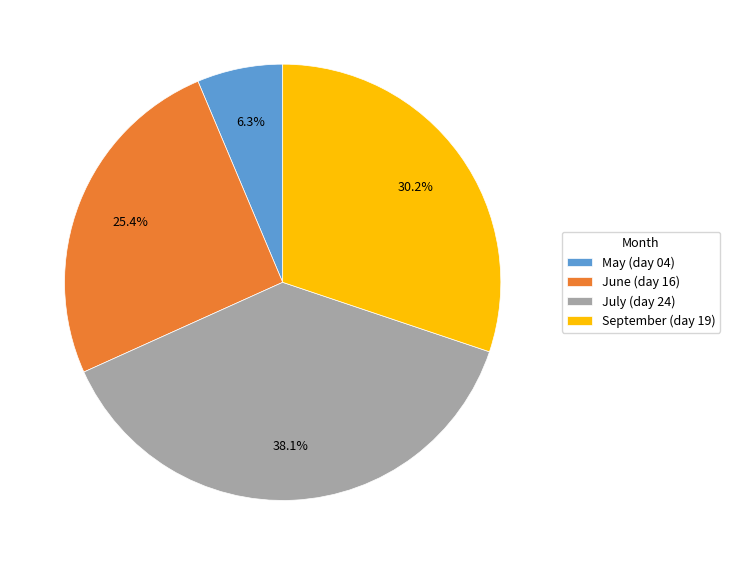

Does June (day 16) represent more than half of the total?

No